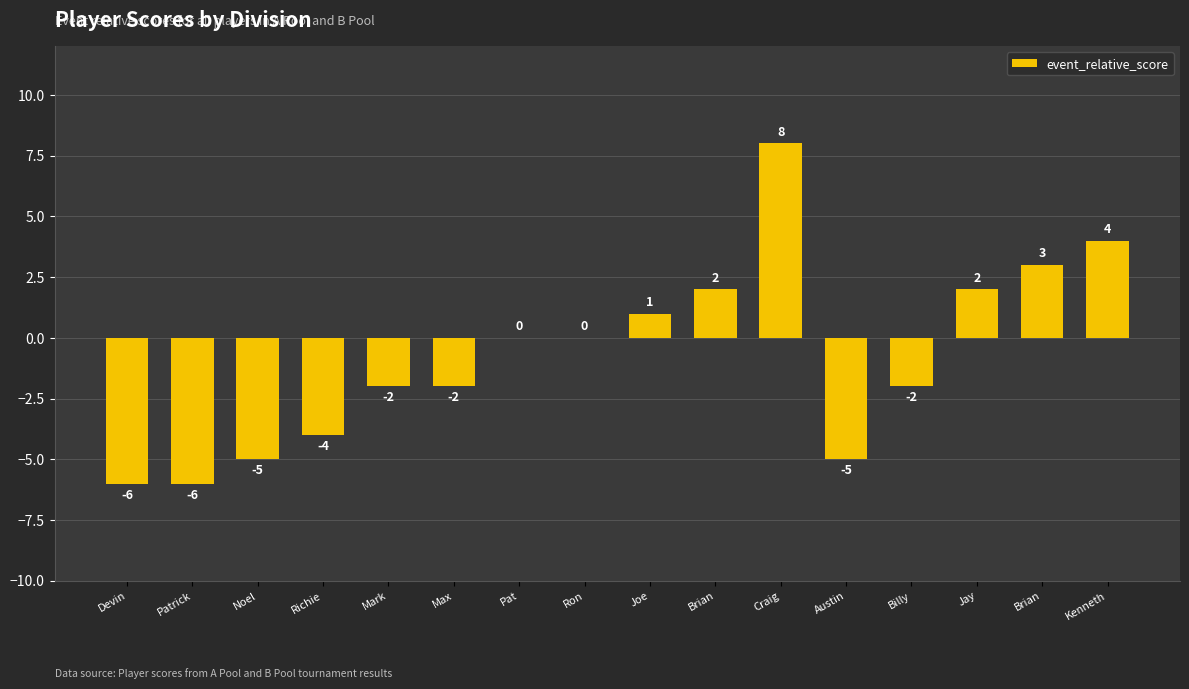

How many distinct data groups are displayed?

1